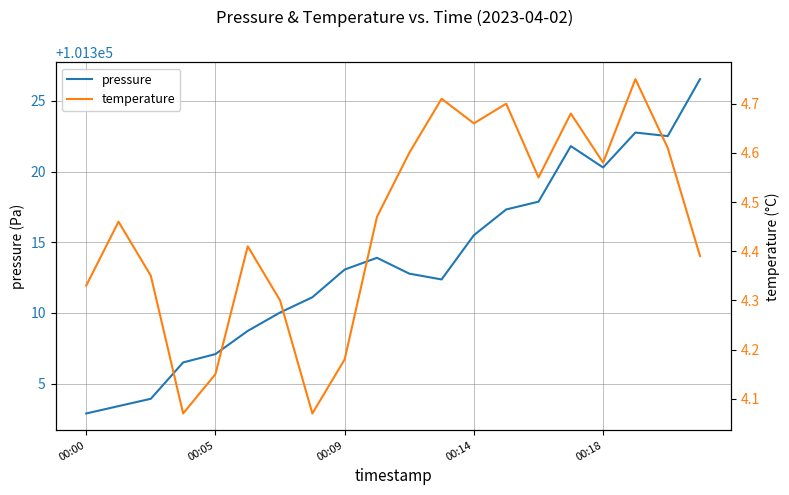

How many distinct data groups are displayed?

2